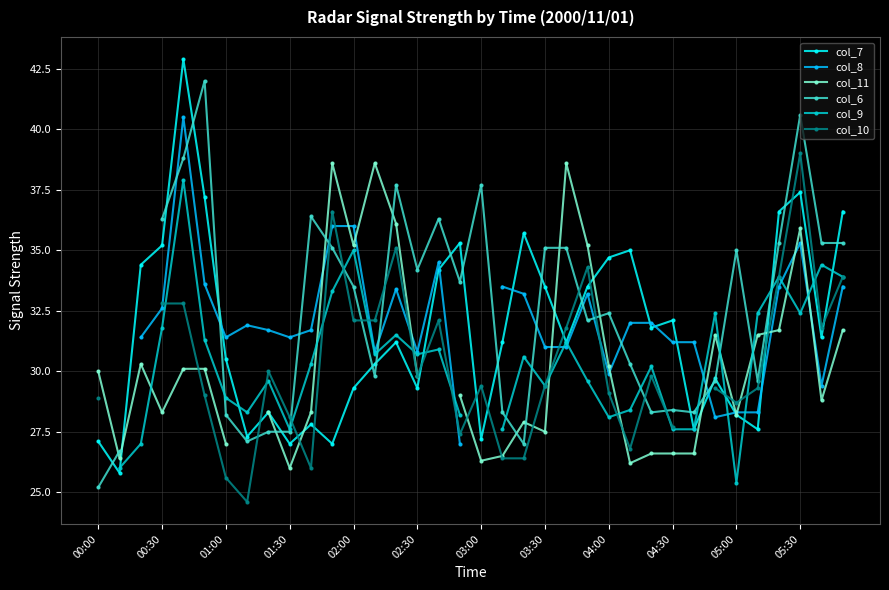

Is it true that col_7 equals 10.0 at 03:30?

False